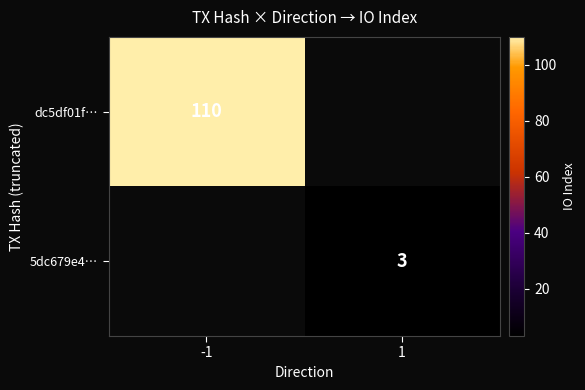

The 5dc679e4… series shows 4 at 1. True or false?

False